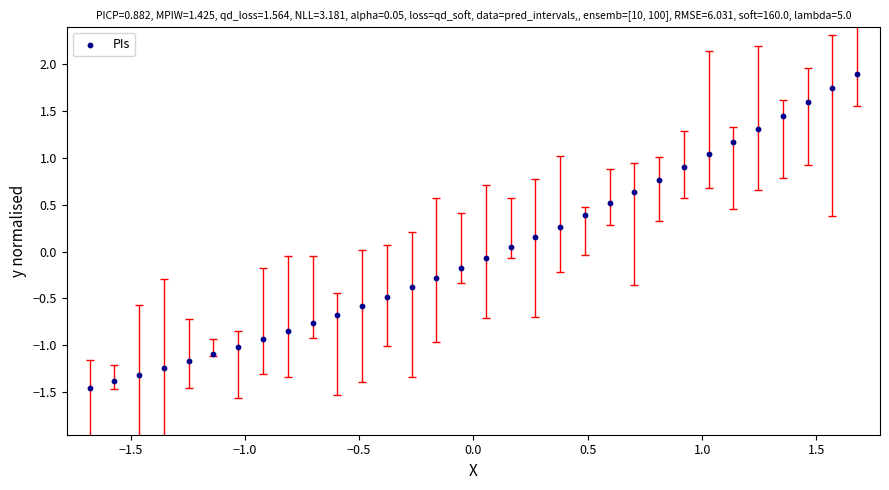

What is the range of Y values (max minus min)?

3.3